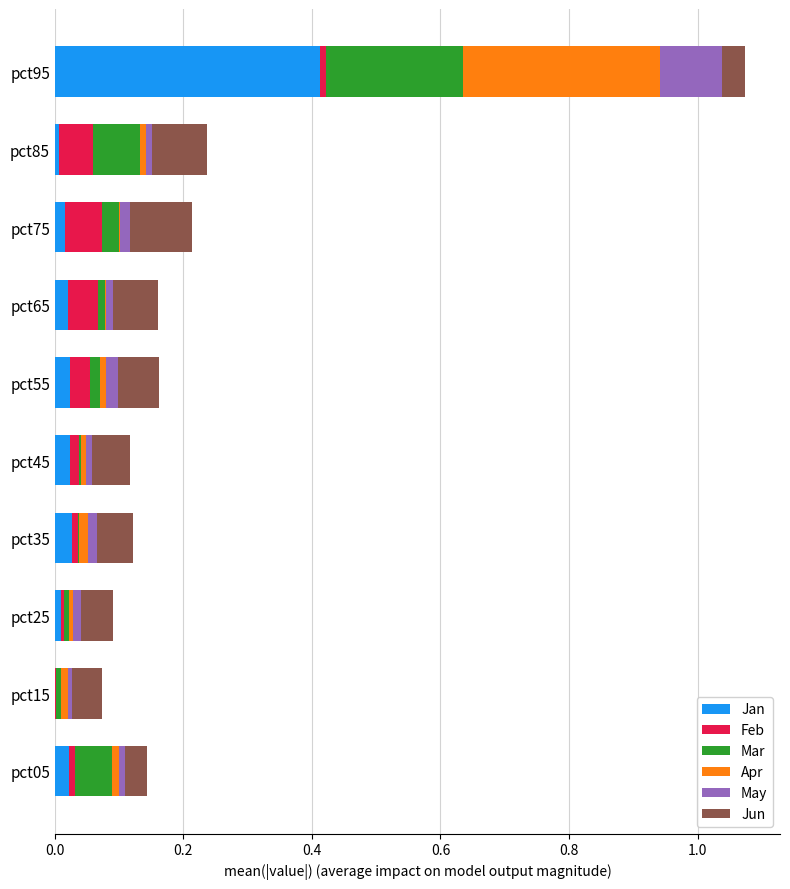

At which label does Jan reach its peak?

pct95